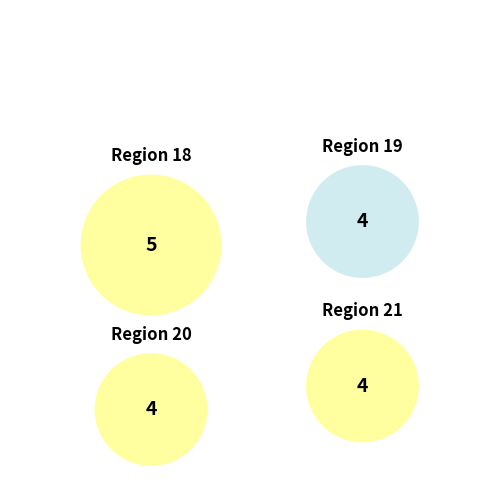

True or false: 20 accounts for 24% of the total.

True